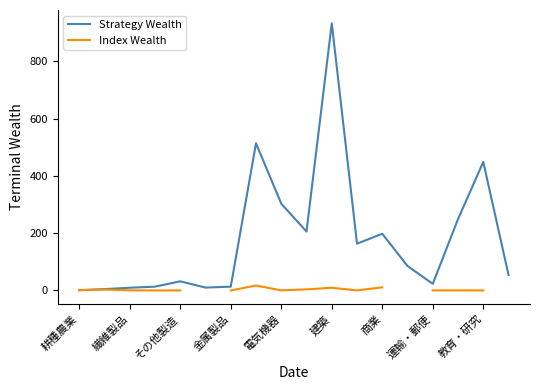

At how many categories does at least one series exceed 30?

11